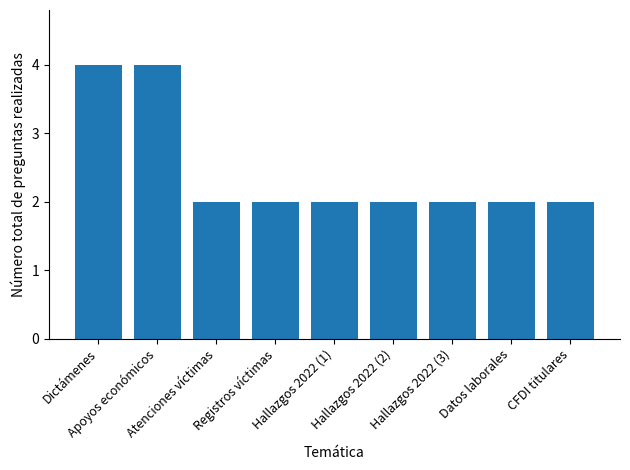

Reading left to right, transcribe all the data shown in this chart.

Dictámenes=4	Apoyos económicos=4	Atenciones víctimas=2	Registros víctimas=2	Hallazgos 2022 (1)=2	Hallazgos 2022 (2)=2	Hallazgos 2022 (3)=2	Datos laborales=2	CFDI titulares=2